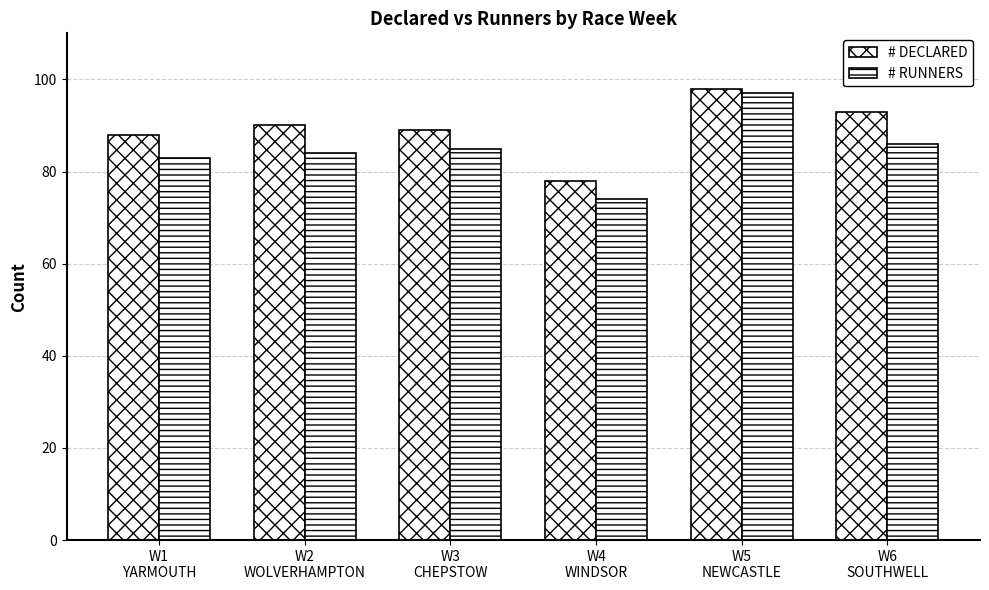

What is the difference between the maximum and second lowest values in the # DECLARED series?

10